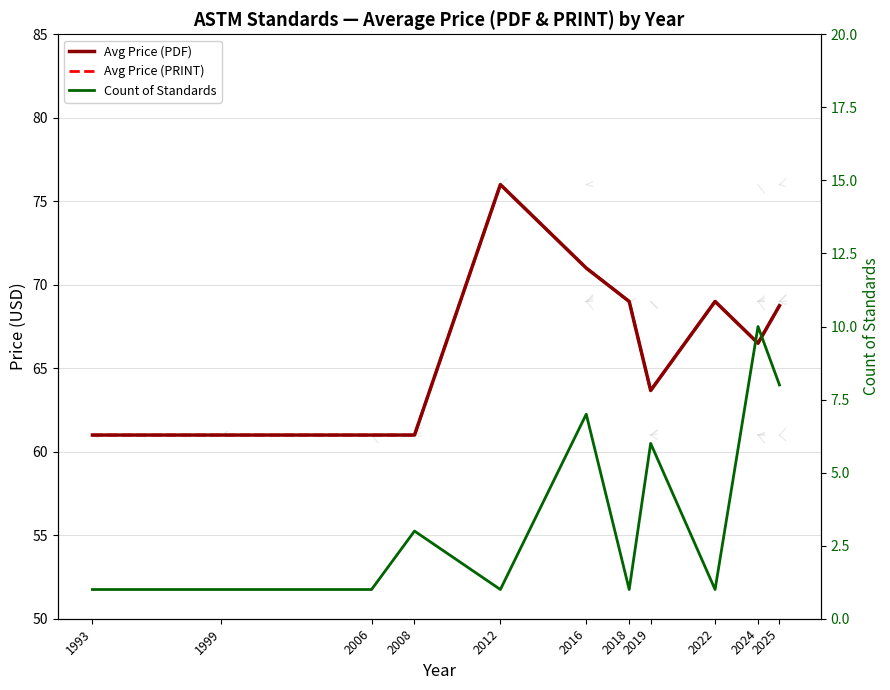

Between 2006 and 2008, which series saw the biggest shift?

Count of Standards